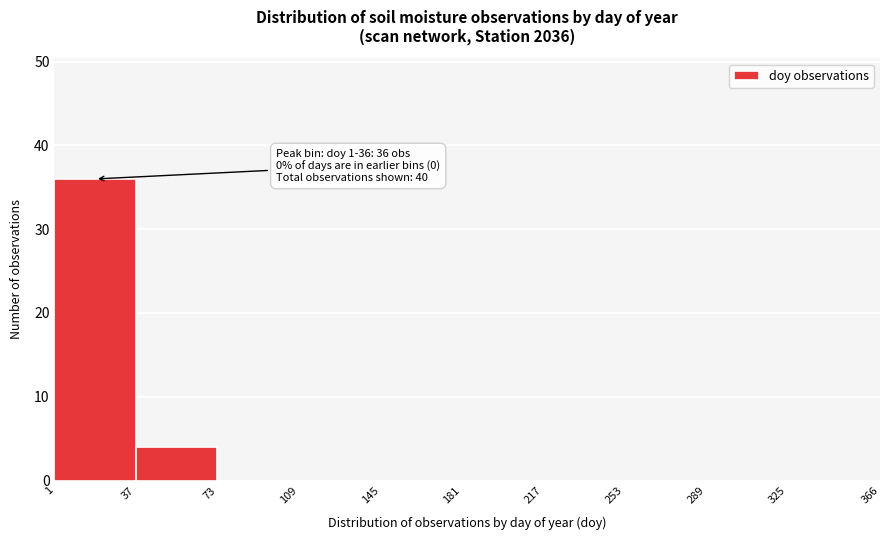

Over which range of the x-axis is the bar tallest?

1 to 37